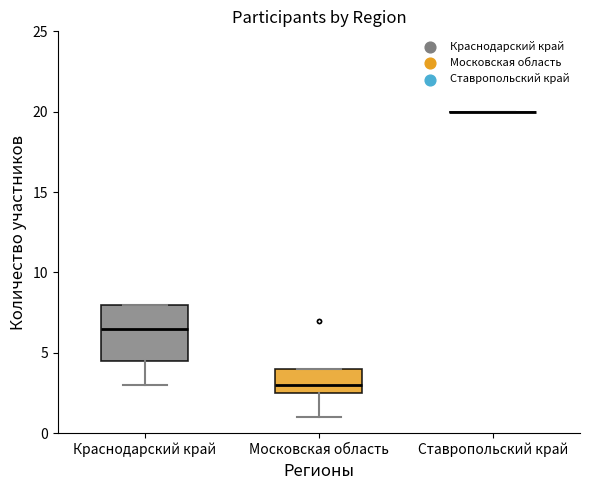

Reading left to right, read every box against the y-axis: the position of its median line, the range the box covers, and the ends of its whiskers. The values are not printed on the chart, so give them approximately, as read against the axis.

Краснодарский край: median 6.5, box 4.5 to 8.0, whiskers 3.0 to 8.0
Московская область: median 3.0, box 2.5 to 4.0, whiskers 1.0 to 4.0
Ставропольский край: box collapsed to a line at 20.0, whiskers 20.0 to 20.0